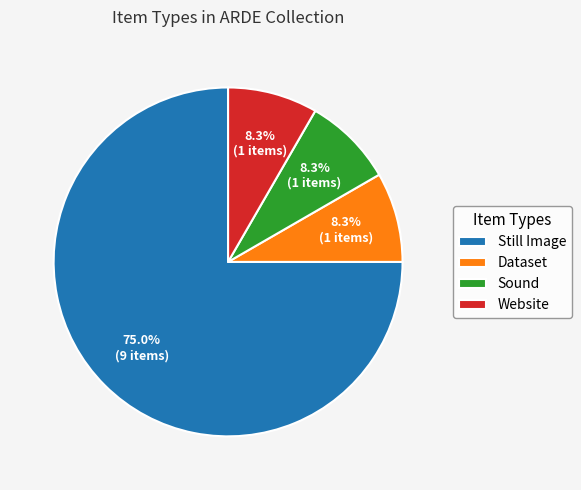

What portion of the pie excludes Website?

91.7%